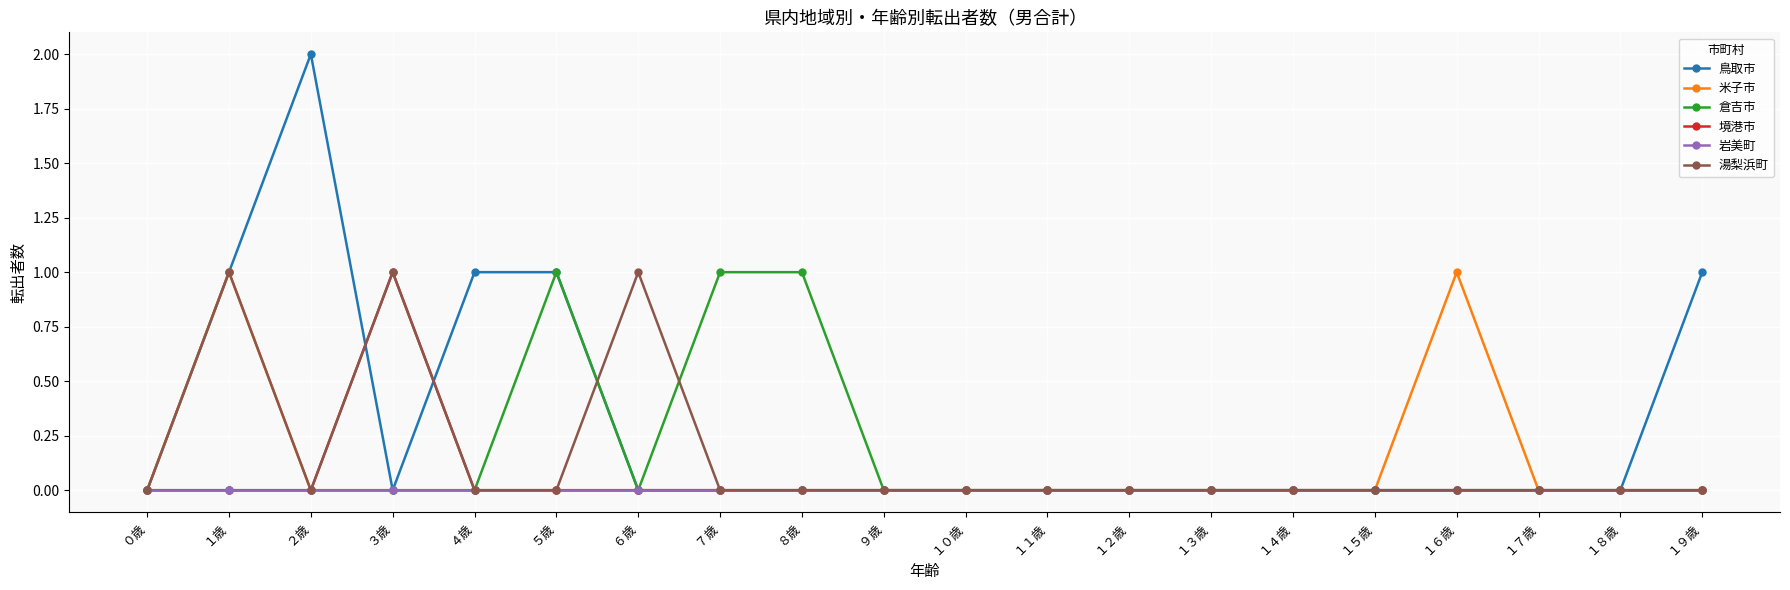

What is the label of the 16th point from the right?

４歳